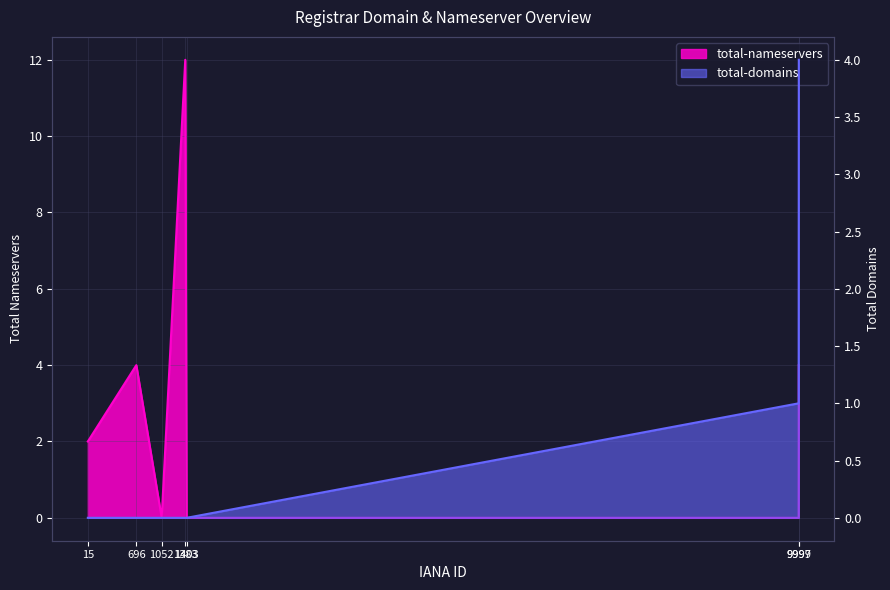

Count the number of data series in this chart.

2